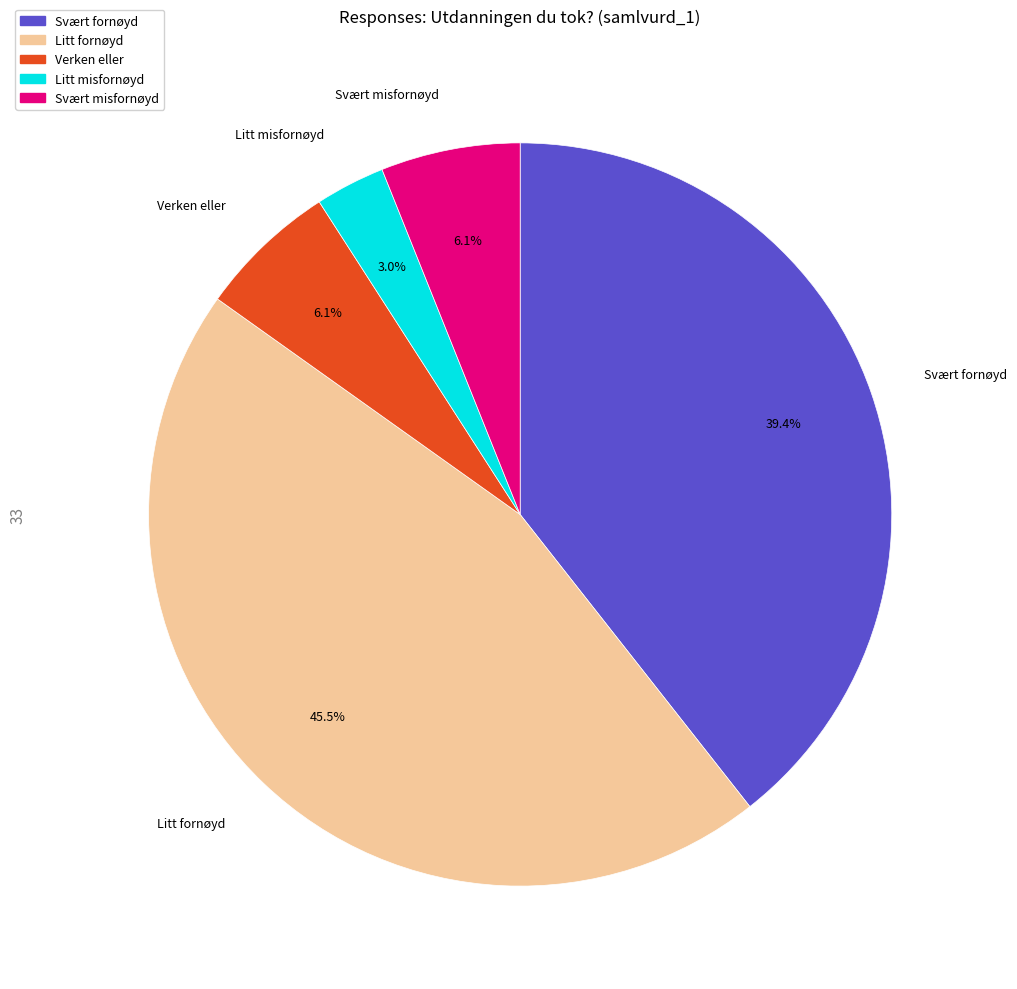

Which slice is the smallest?

Litt misfornøyd